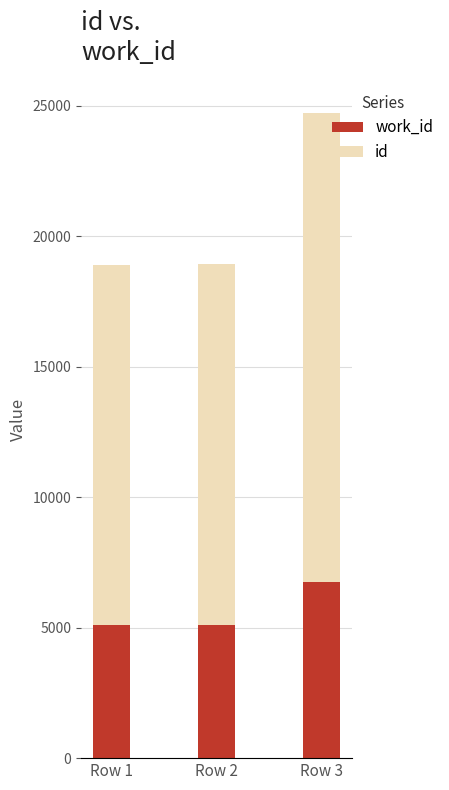

What is the total value across all series at Row 1?

18899